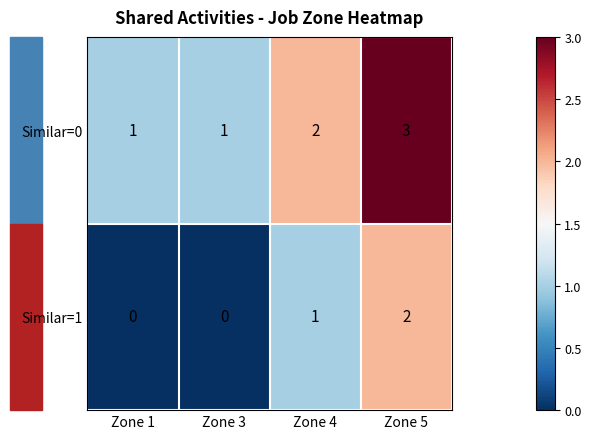

Which category has the highest value in the Similar=0 series?

Zone 5